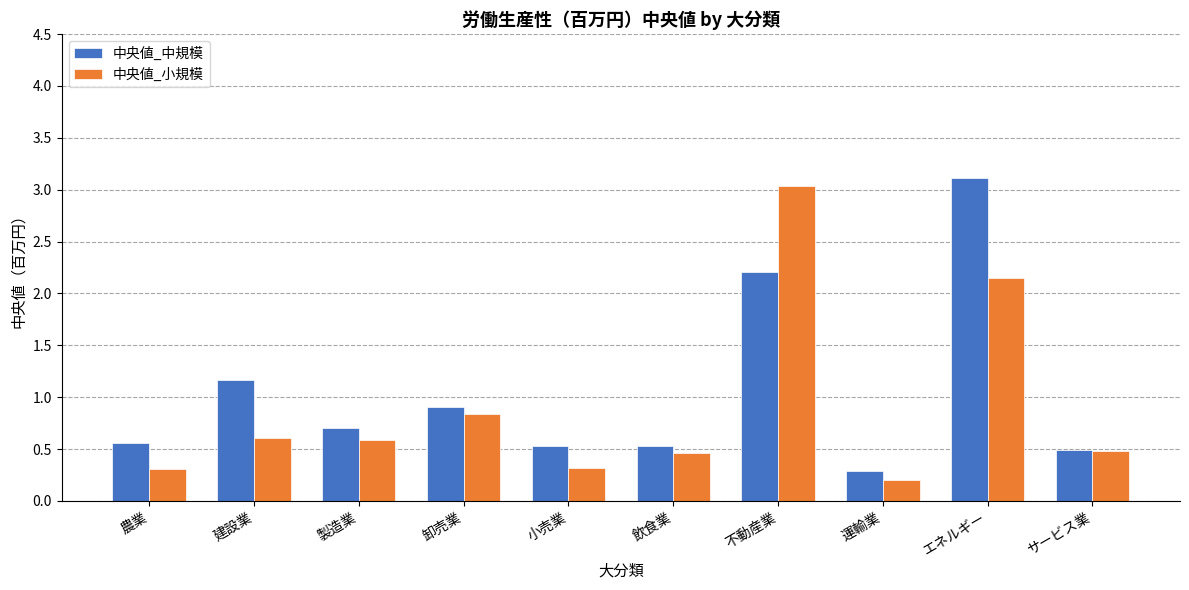

Does the chart contain any negative values?

No